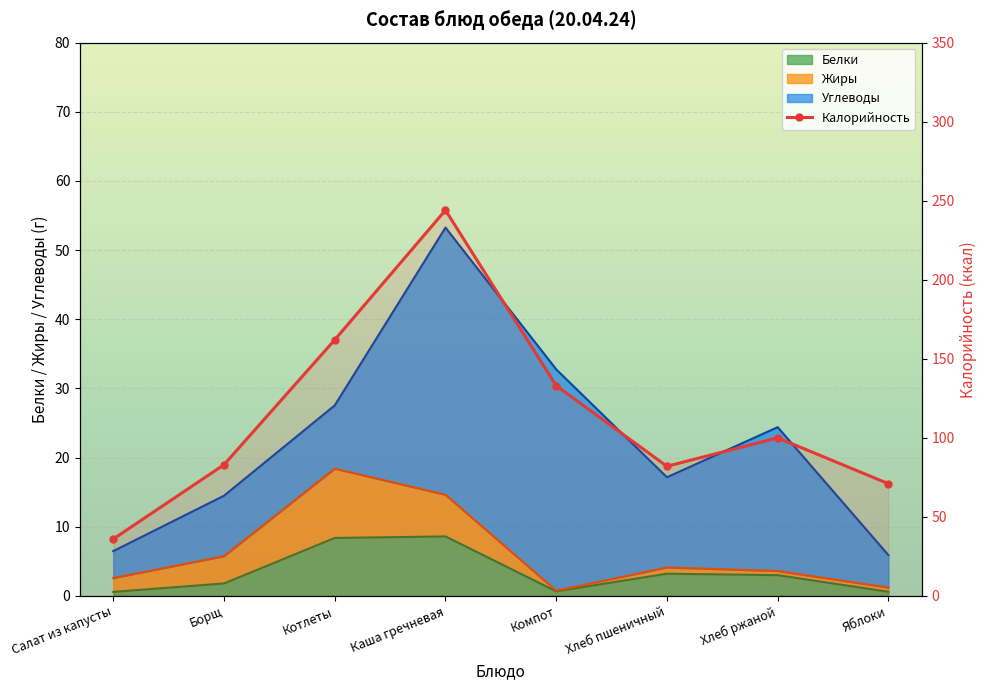

The value of Калорийность at Каша гречневая is 244.0. True or false?

True